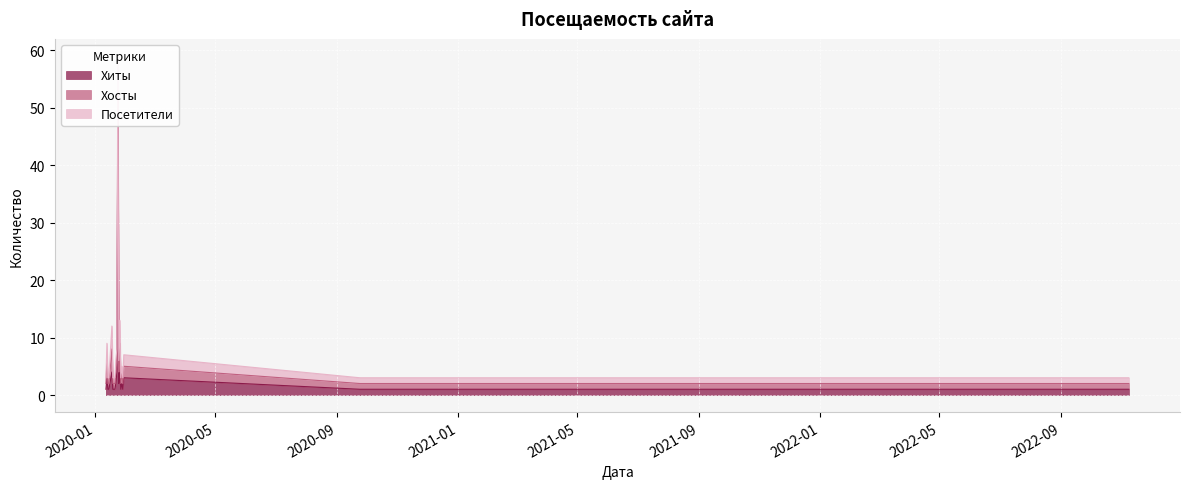

What is the label of the 15th point from the right?

2020-01-28